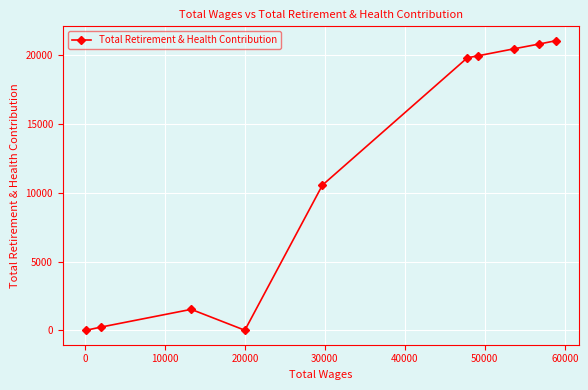

What is the average value?

11442